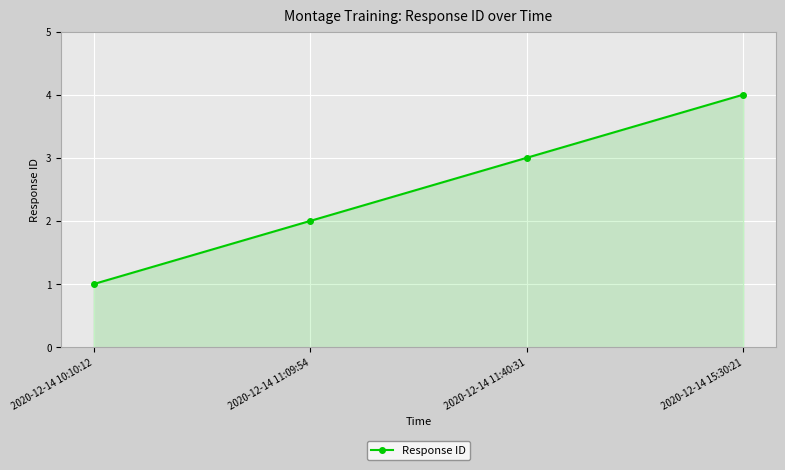

What is the sum of the values at 2020-12-14 10:10:12 and 2020-12-14 11:40:31?

4